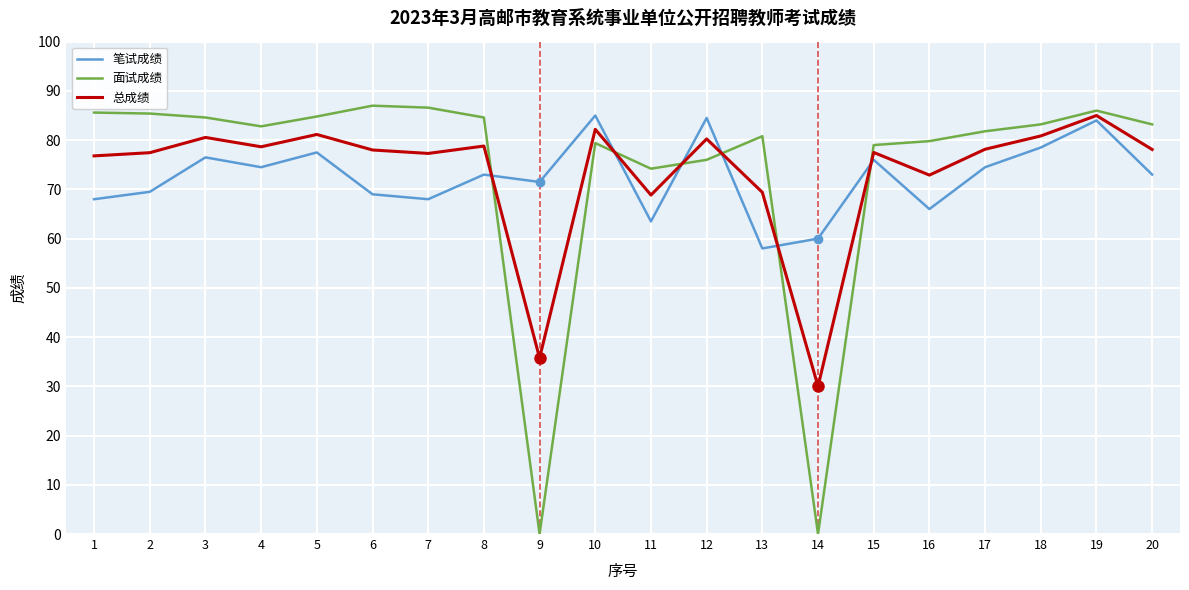

At how many categories does at least one series exceed 51?

20